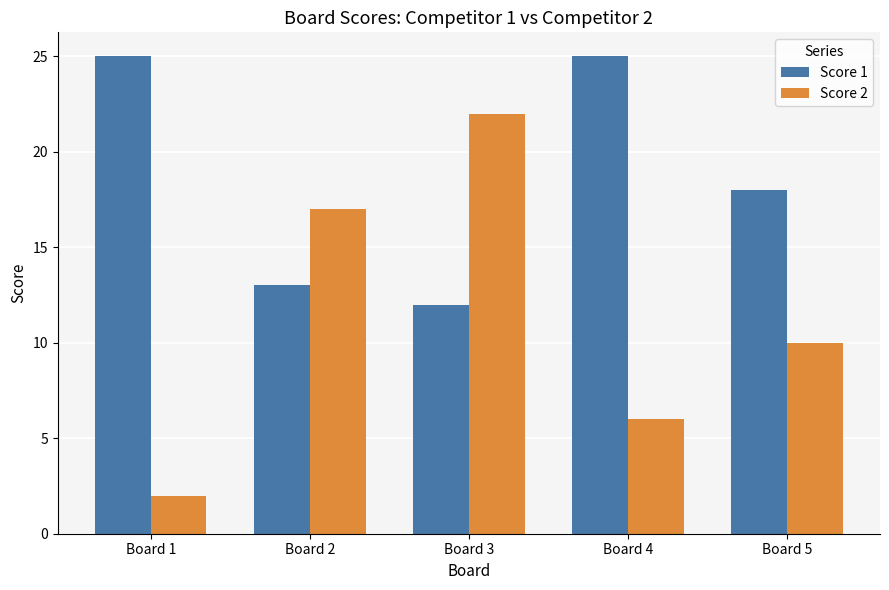

Reading left to right, extract all data points from this chart.

Score 1: Board 1=25	Board 2=13	Board 3=12	Board 4=25	Board 5=18
Score 2: Board 1=2	Board 2=17	Board 3=22	Board 4=6	Board 5=10